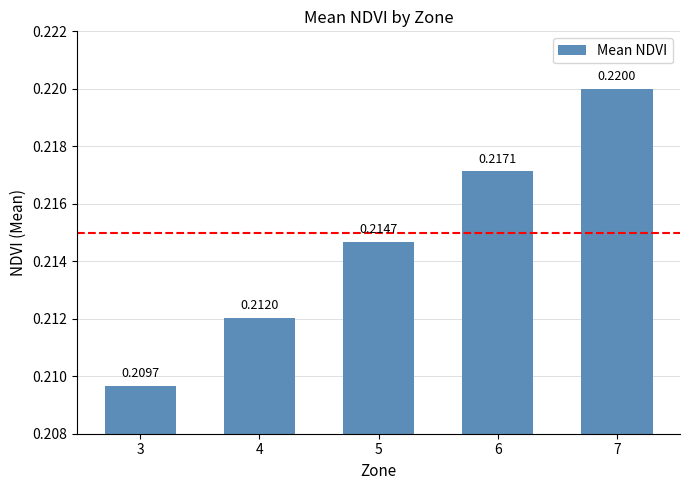

The chart shows a value of 0.1 at 7. True or false?

False